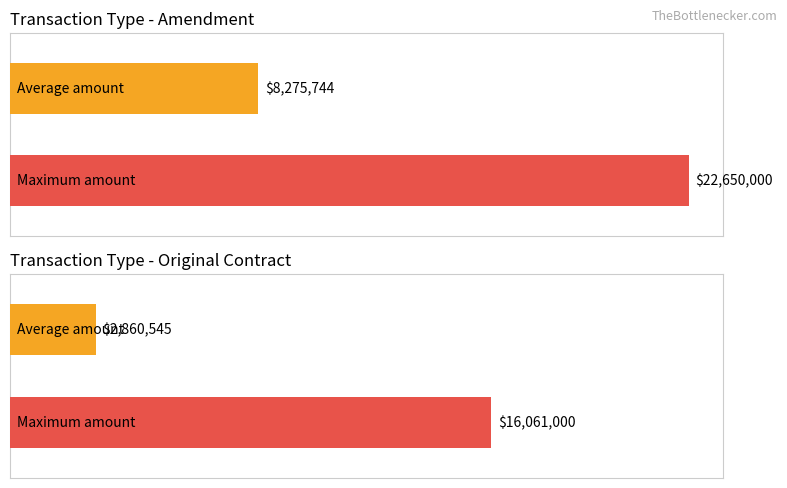

True or false: Original Contract has a value of 147598 at C00245GG.

False